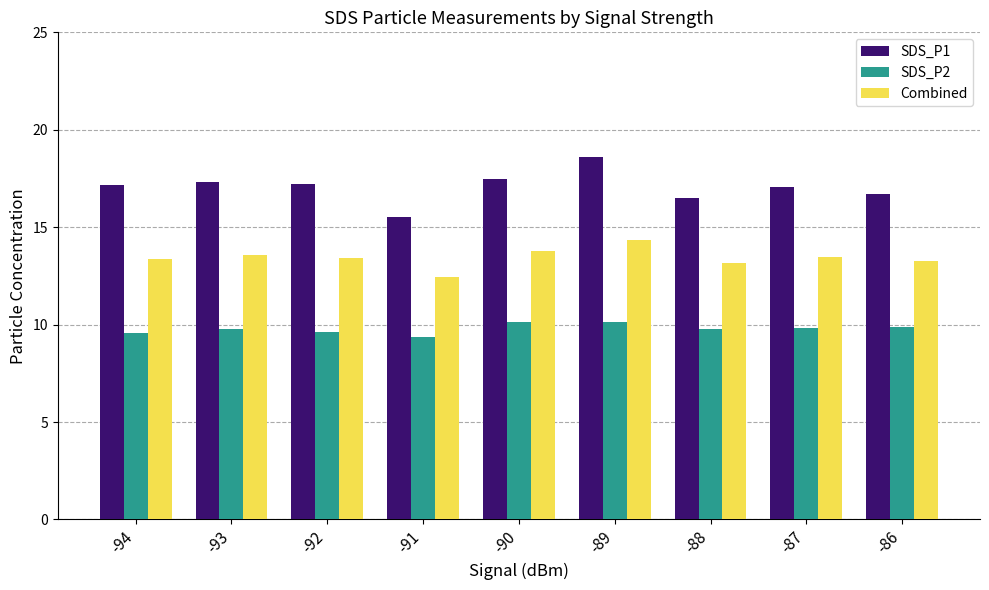

Rank the series by their average value, from highest to lowest.

SDS_P1, Combined, SDS_P2